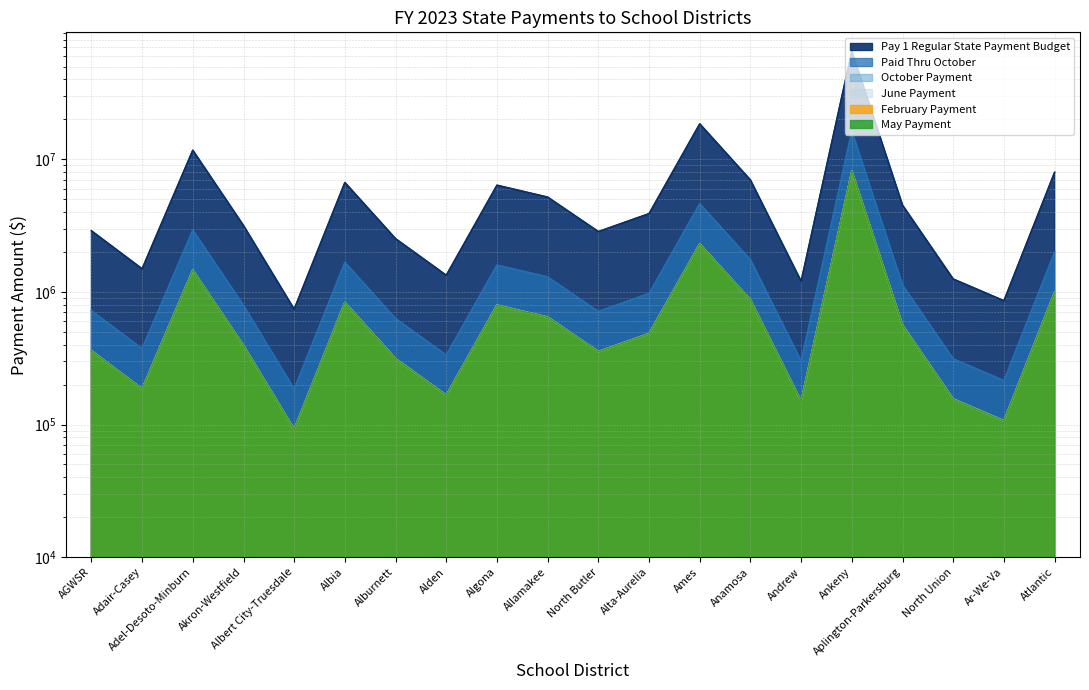

The October Payment series shows 1094160 at Alburnett. True or false?

False